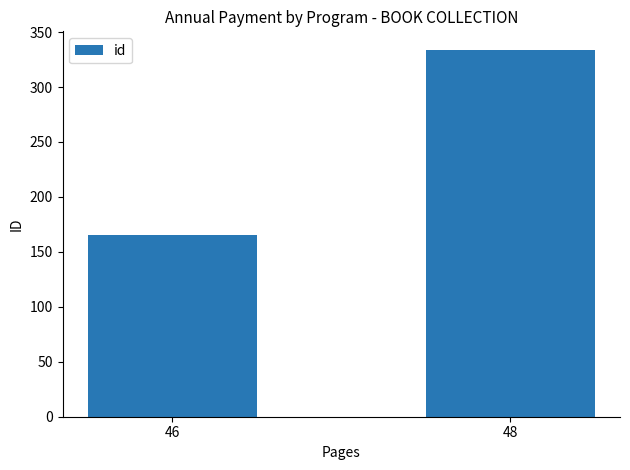

What value does the data have at 46?

165